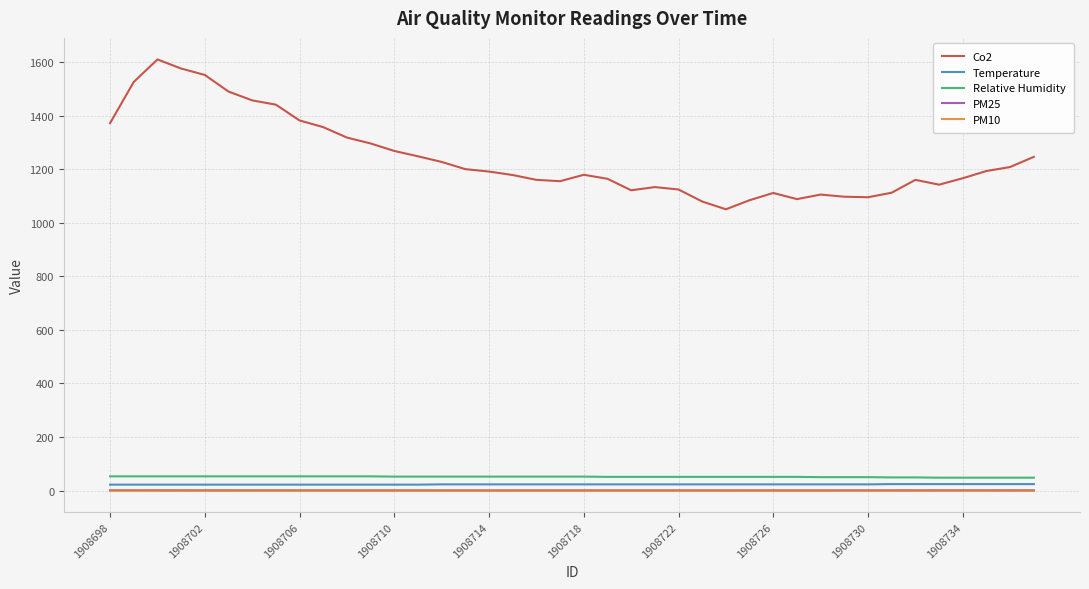

What is the lowest value of the Relative Humidity series?

48.0